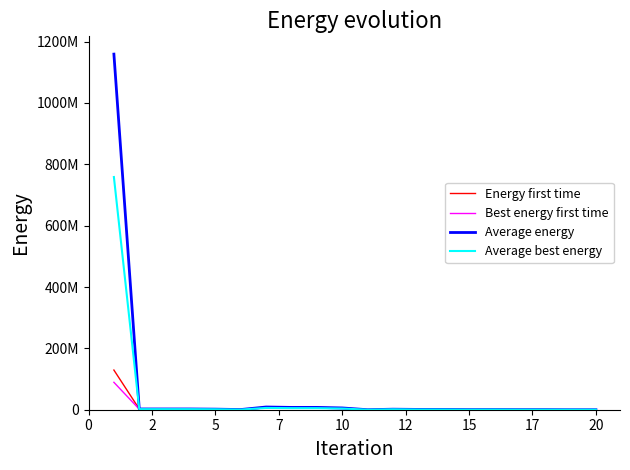

What is the value of the Average energy point at the 16th from the left?

8827765.7